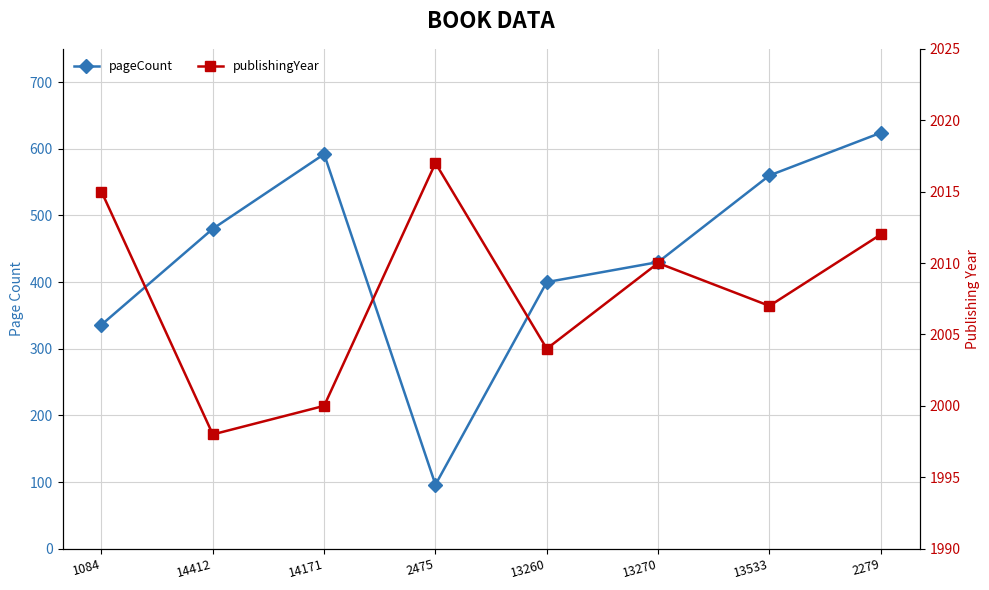

List the series in order of their peak value, lowest first.

pageCount, publishingYear